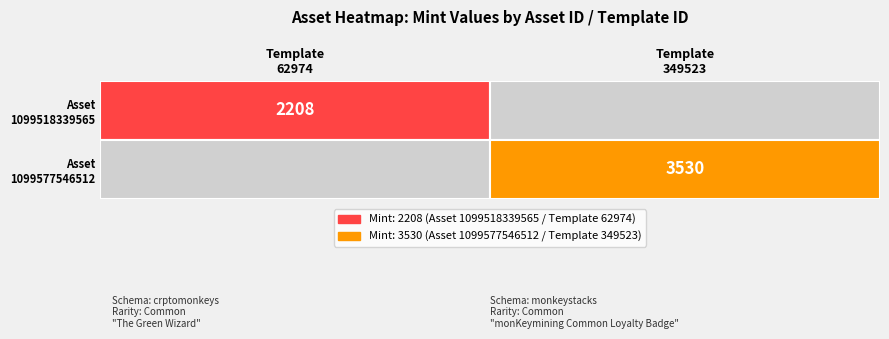

What is the approximate value at 1, to the nearest 50?

3550